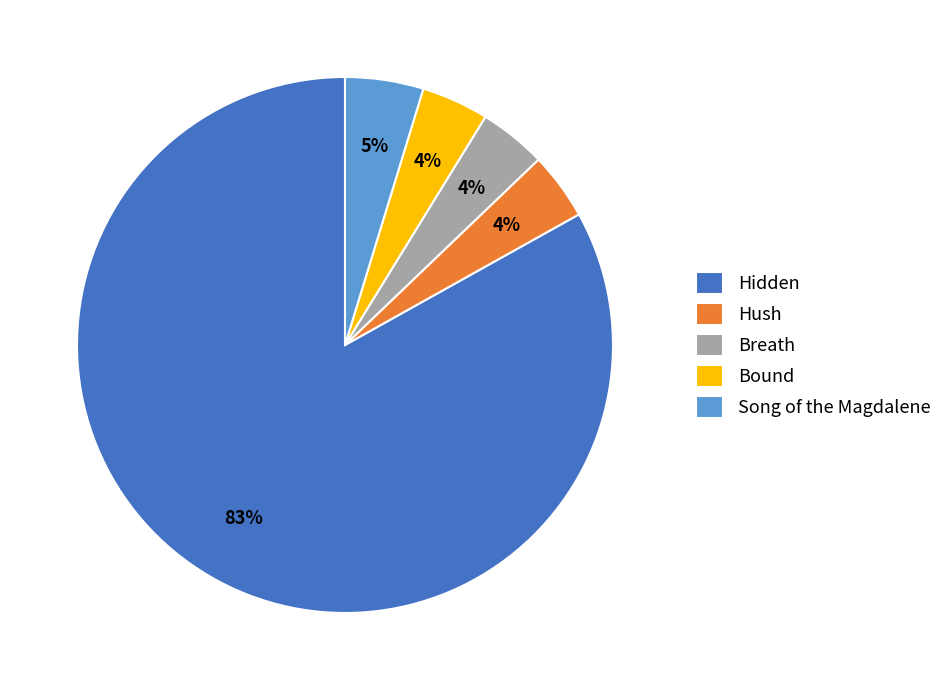

To the nearest percent, what portion does Song of the Magdalene represent?

5%